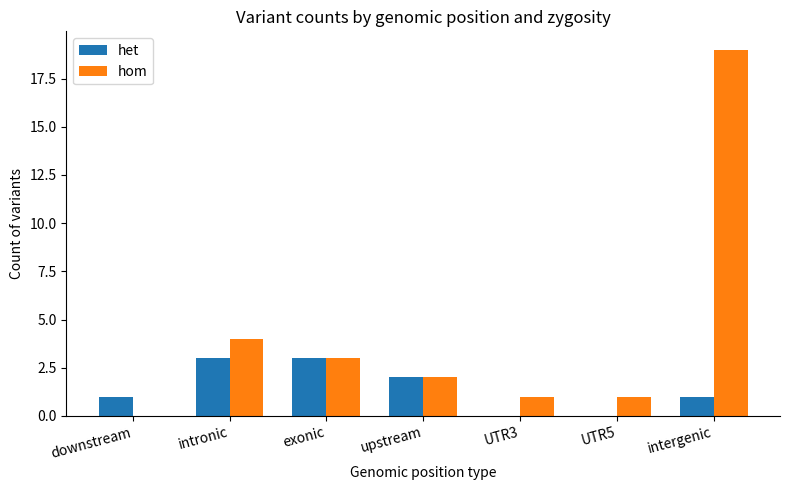

At which category is the sum across all series the highest?

intergenic